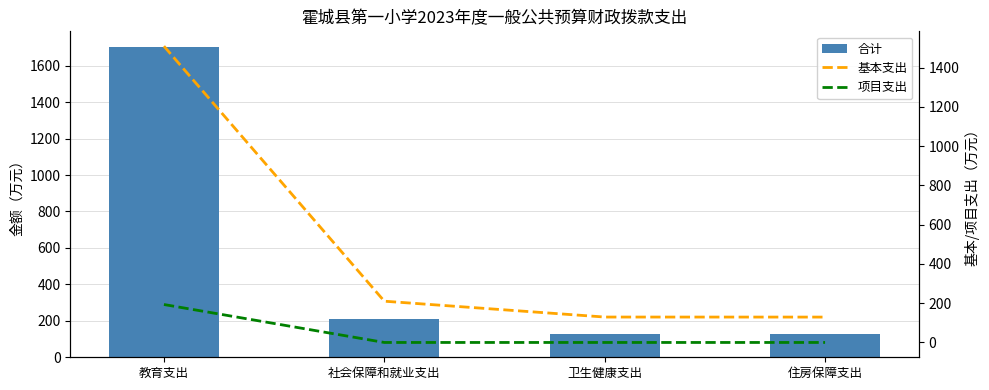

What is the difference between the 合计 values at 教育支出 and 卫生健康支出?

1573.6